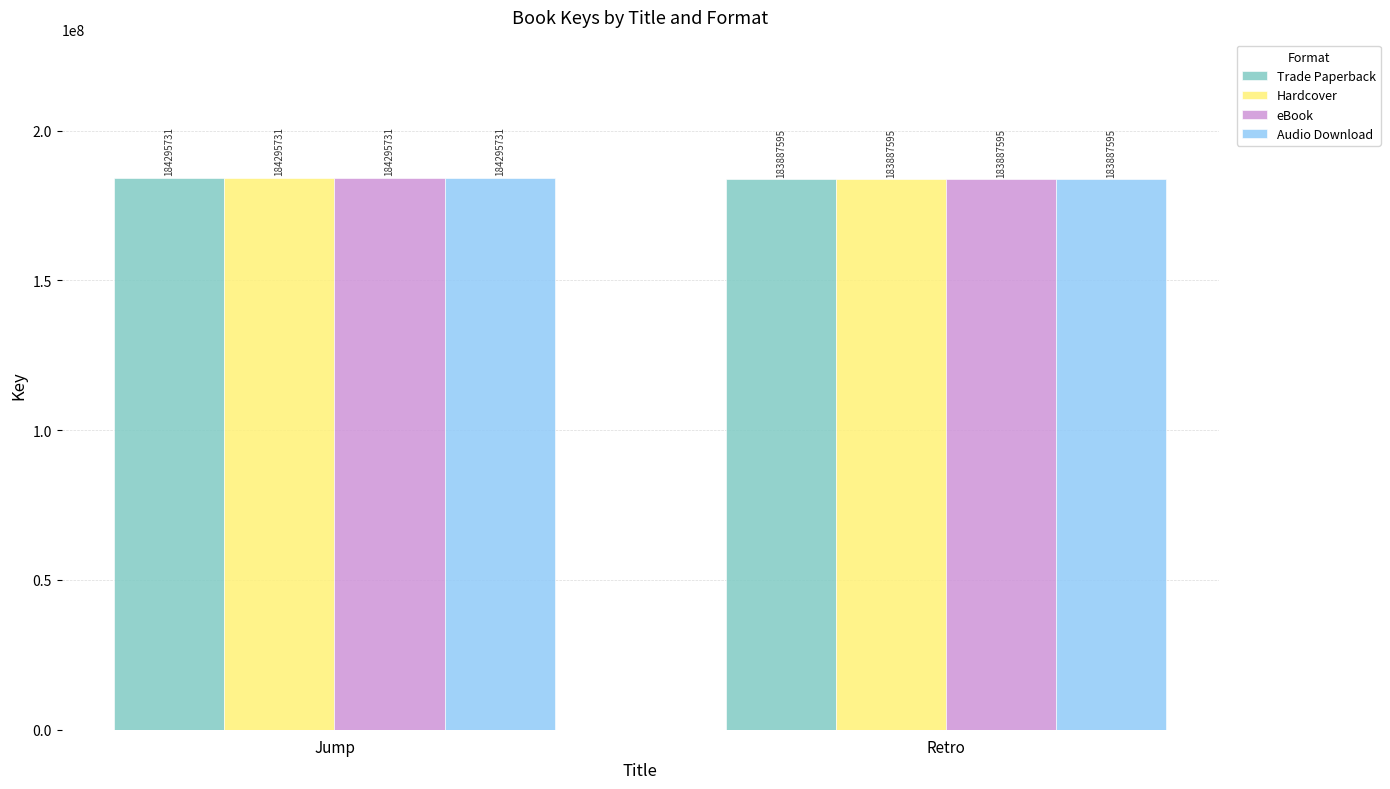

Does the chart contain stacked bars?

No